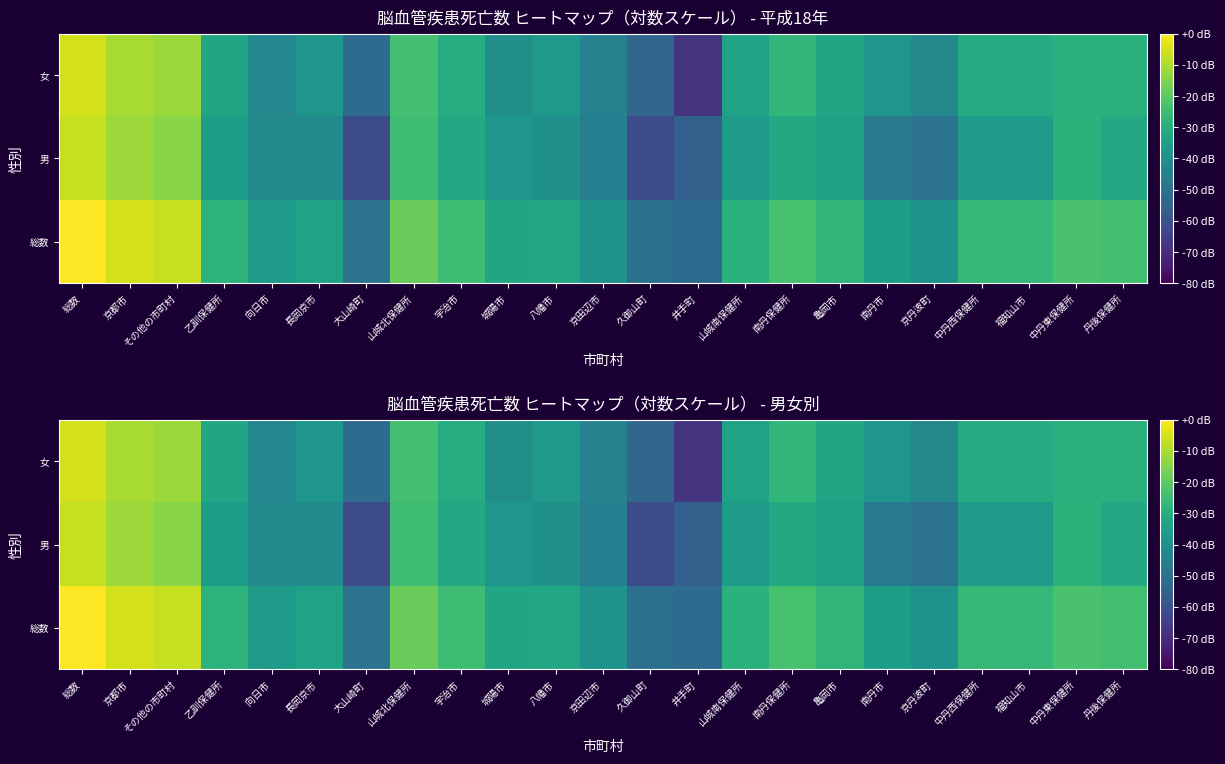

Which label corresponds to the smallest value in the chart?

井手町